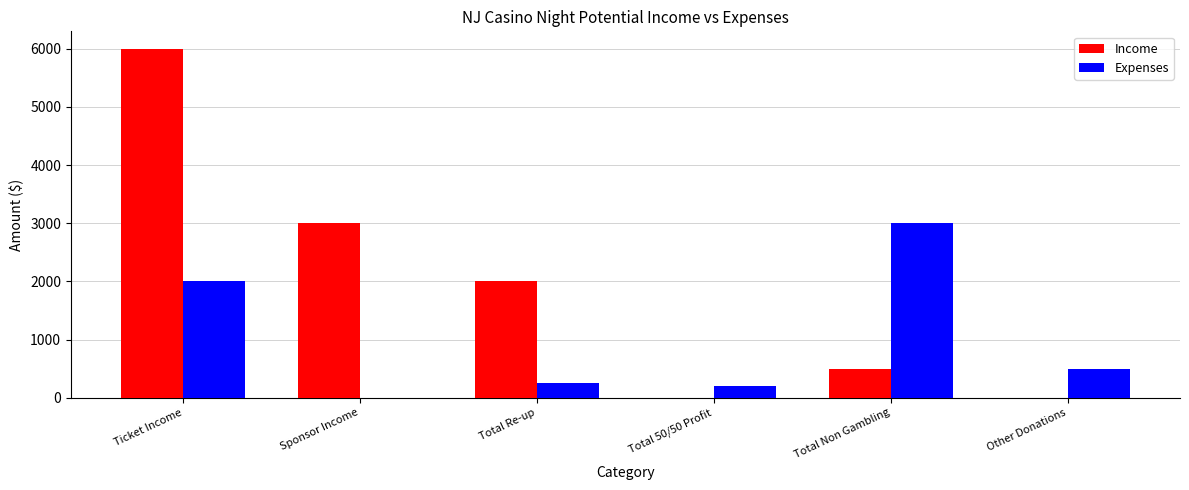

At which category does the chart reach its peak across all series?

Ticket Income